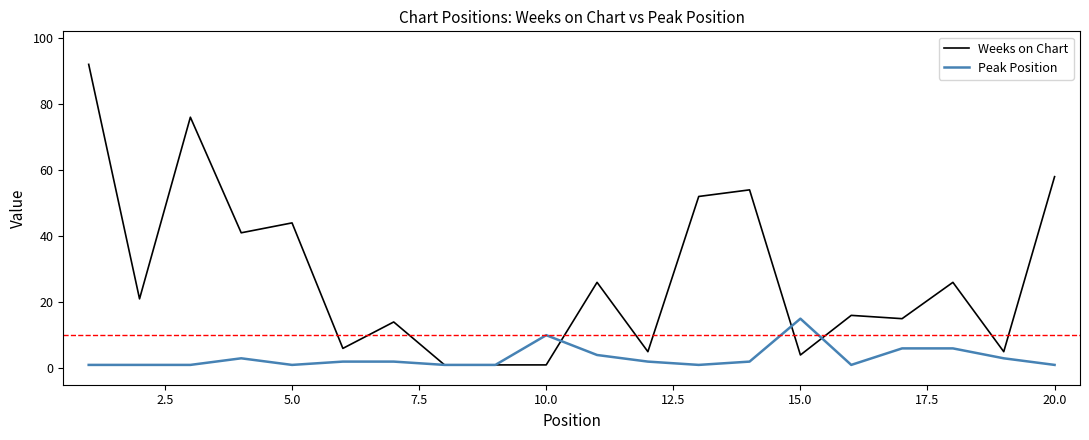

Does the chart display data point markers on the line(s)?

No